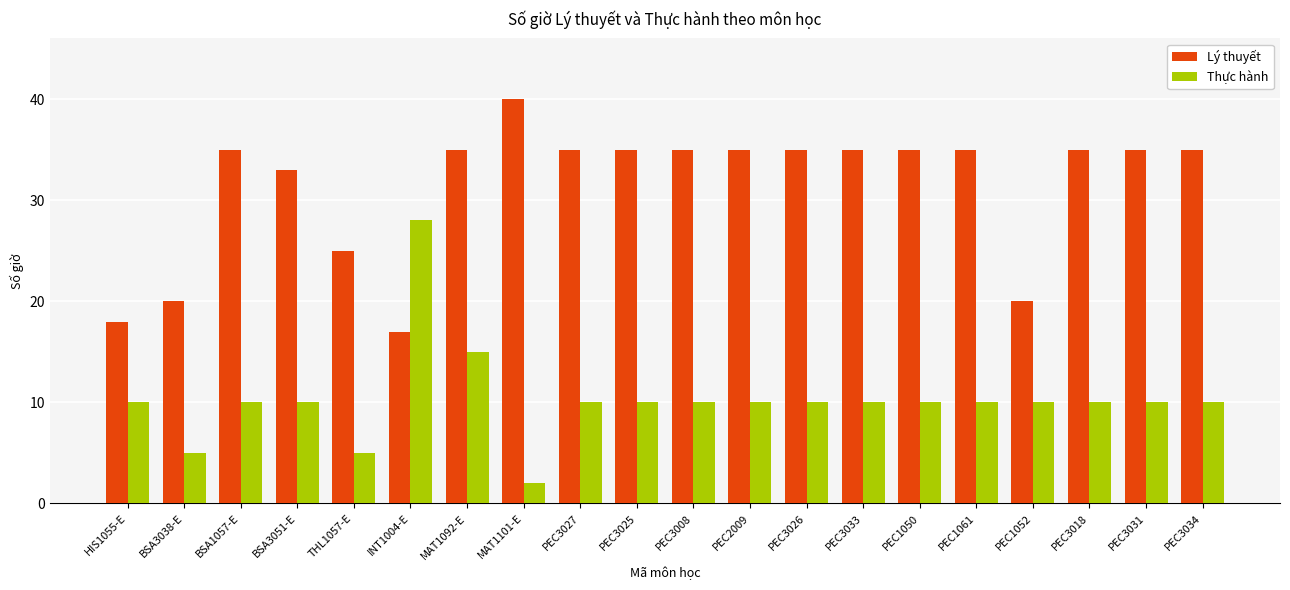

What is the maximum value for Lý thuyết?

40